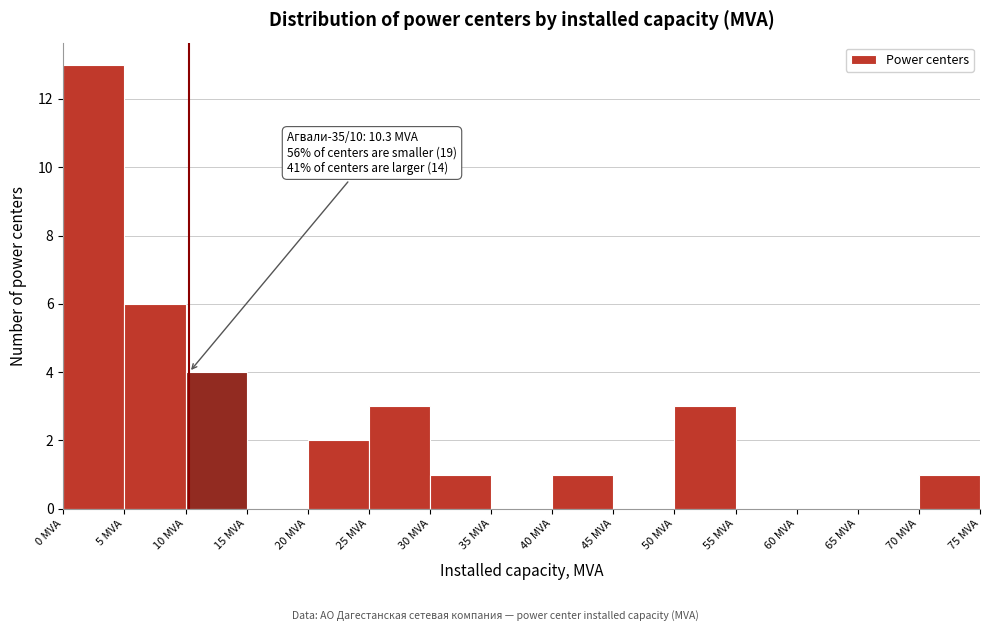

Which range on the x-axis has the tallest bar?

0 to 5